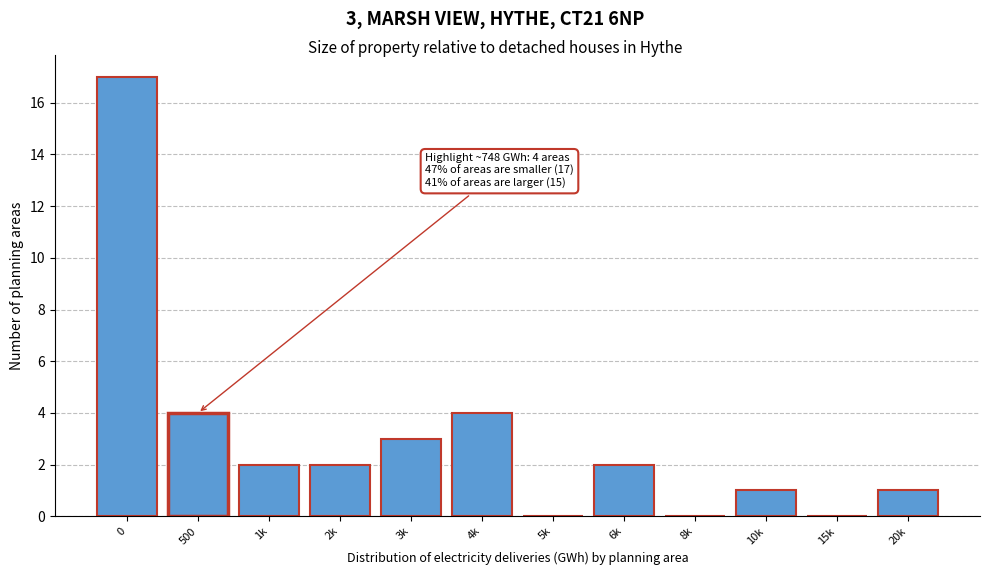

Reading right to left, transcribe all the data shown in this chart.

20k=1	15k=0	10k=1	8k=0	6k=2	5k=0	4k=4	3k=3	2k=2	1k=2	500=4	0=17